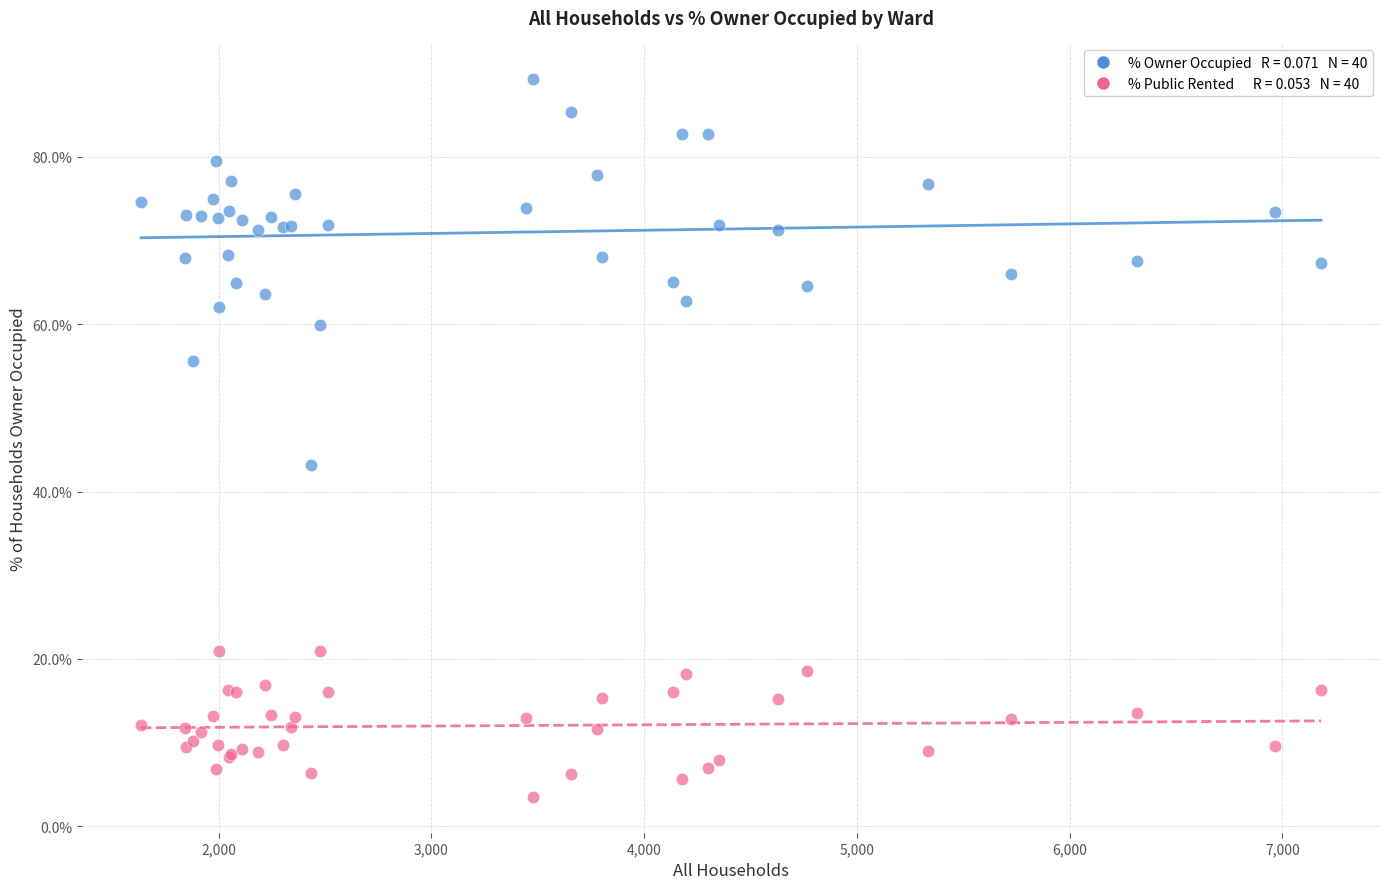

Across all series, what Y value is closest to 46?

43.2